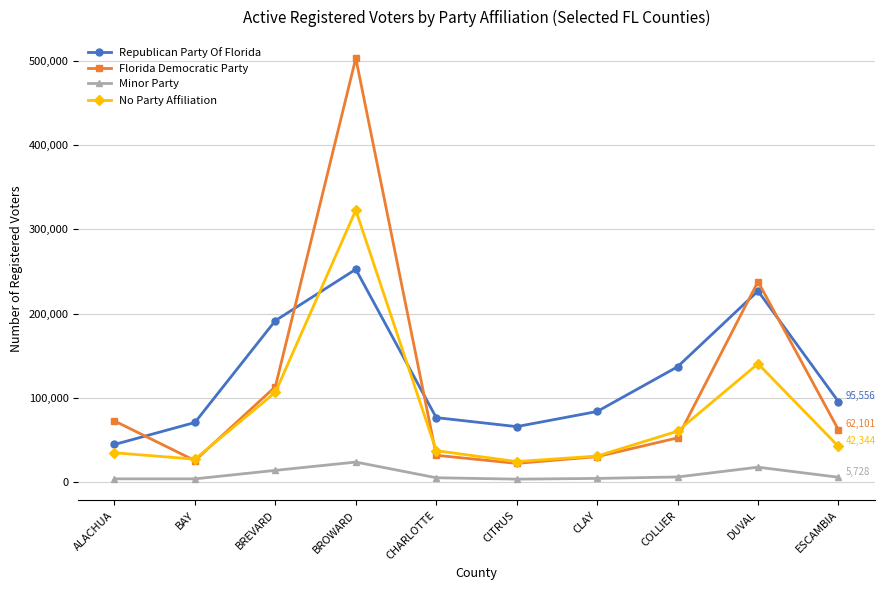

What is the maximum value for No Party Affiliation?

322856